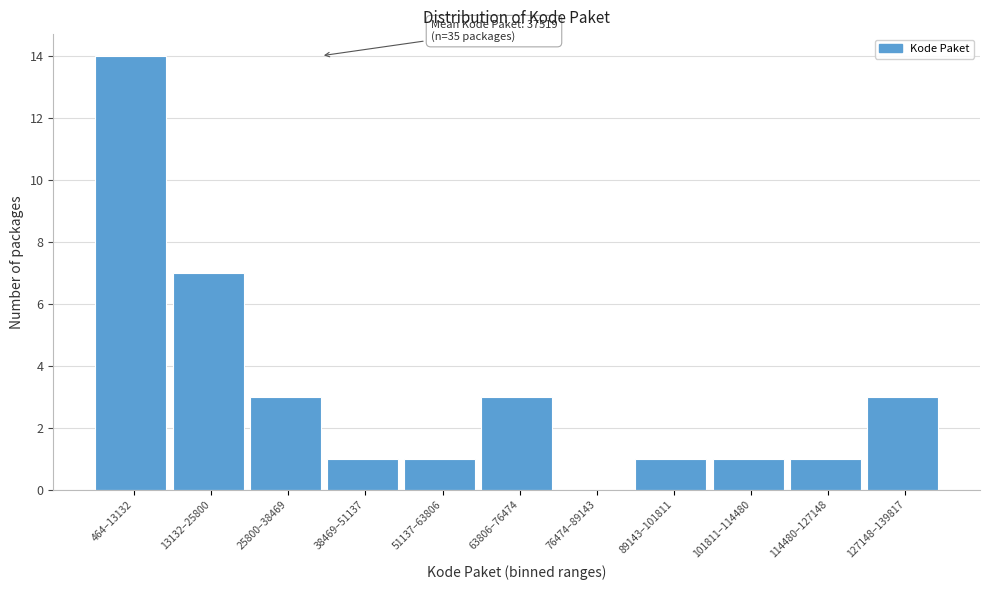

Reading left to right, what are all the values shown in this chart?

464–13132=14	13132–25800=7	25800–38469=3	38469–51137=1	51137–63806=1	63806–76474=3	76474–89143=0	89143–101811=1	101811–114480=1	114480–127148=1	127148–139817=3